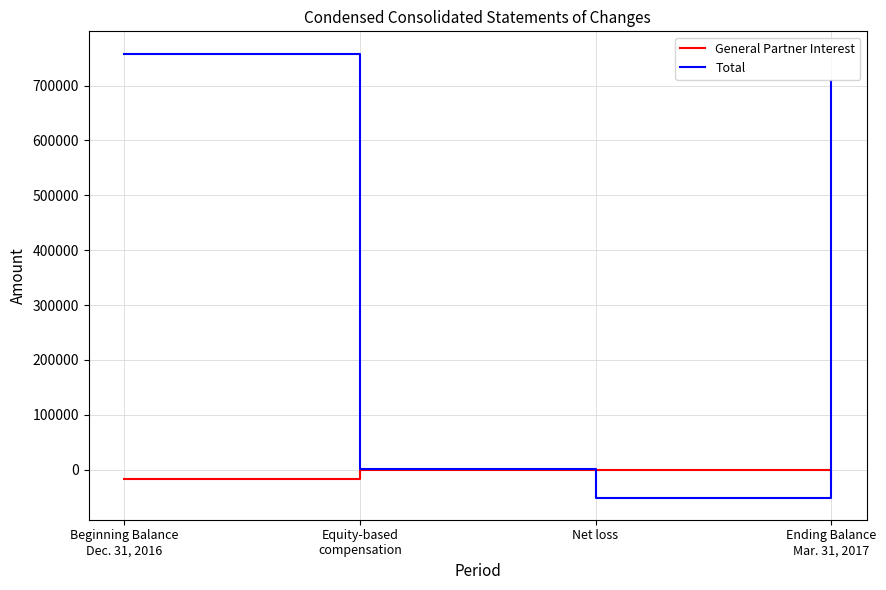

Where is the first local minimum for Total?

Net loss